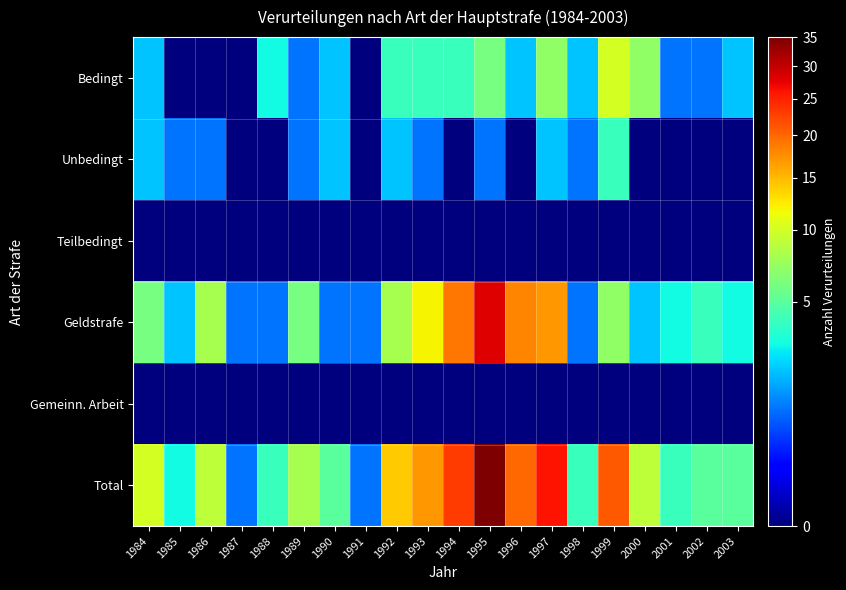

How many series are shown in this chart?

6